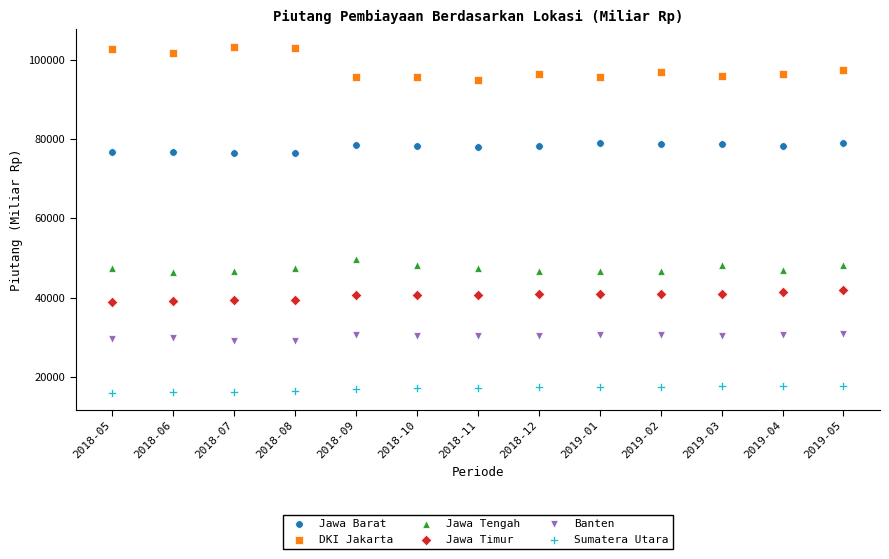

Which series reaches the maximum Y coordinate?

DKI Jakarta